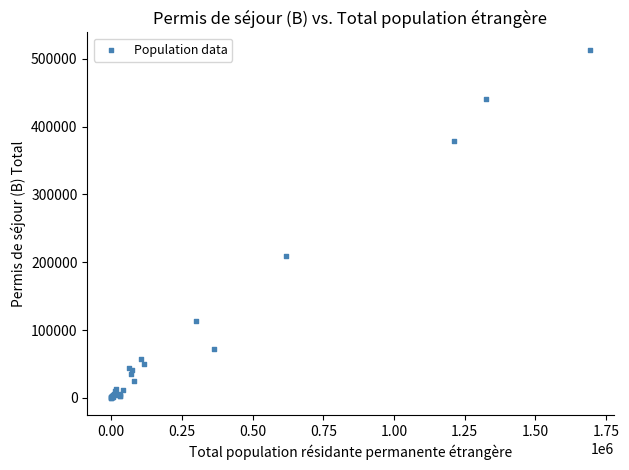

What Y value in the scatter plot is closest to 256707?

209222